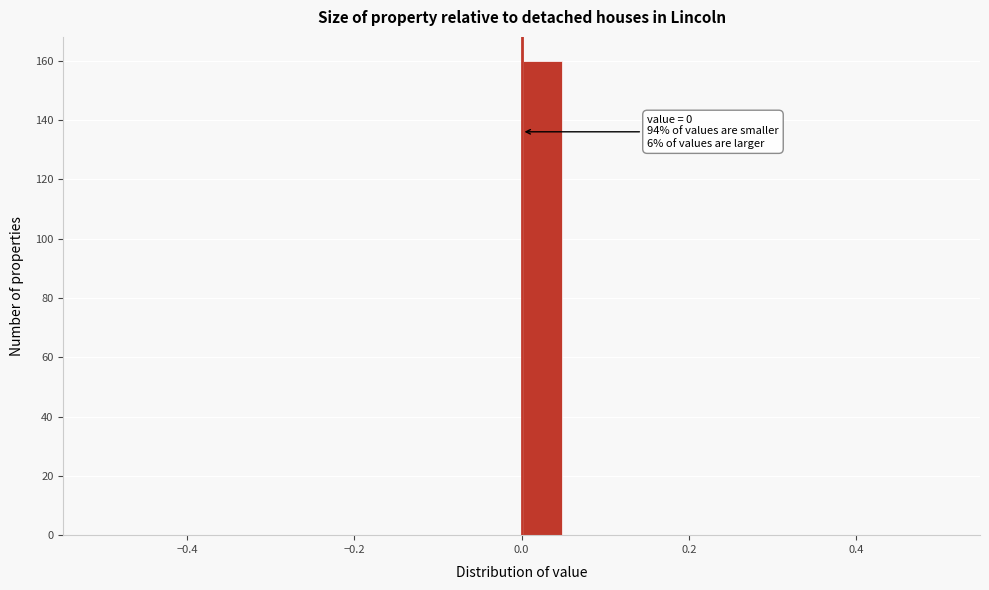

Around what value on the x-axis is the tallest bar? Give the approximate position of its centre, as read against the axis.

0.02